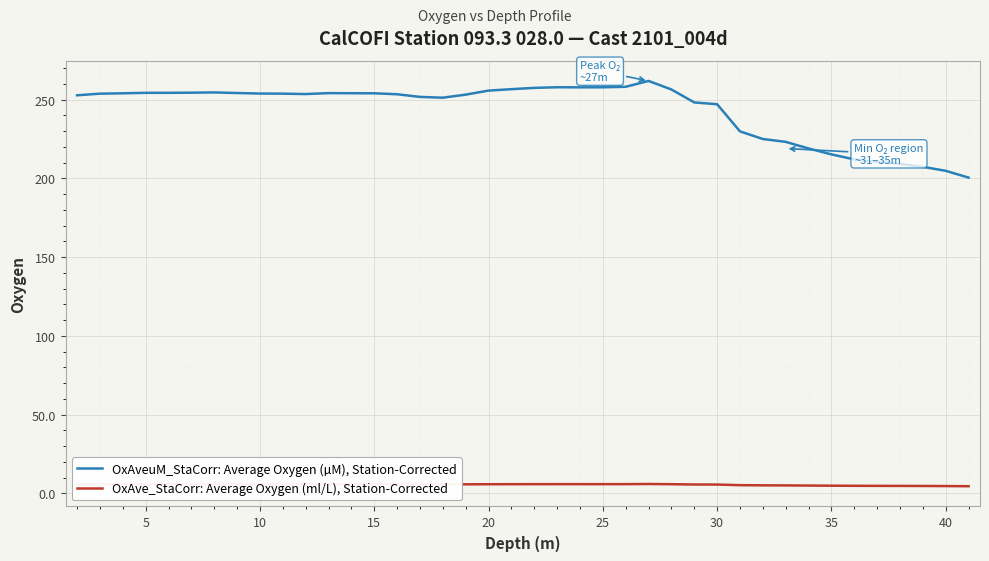

What are all the series names shown in the legend?

OxAveuM_StaCorr: Average Oxygen (µM), Station-Corrected, OxAve_StaCorr: Average Oxygen (ml/L), Station-Corrected